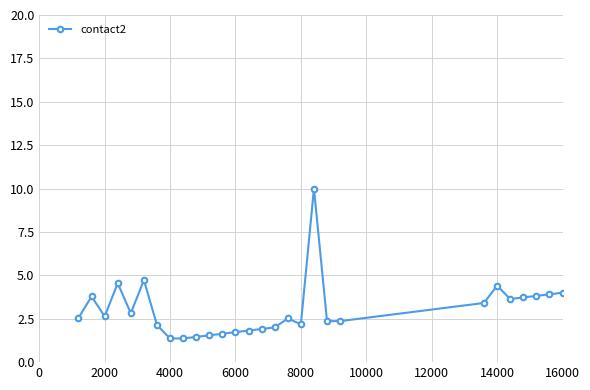

How many data points does each series have?

28